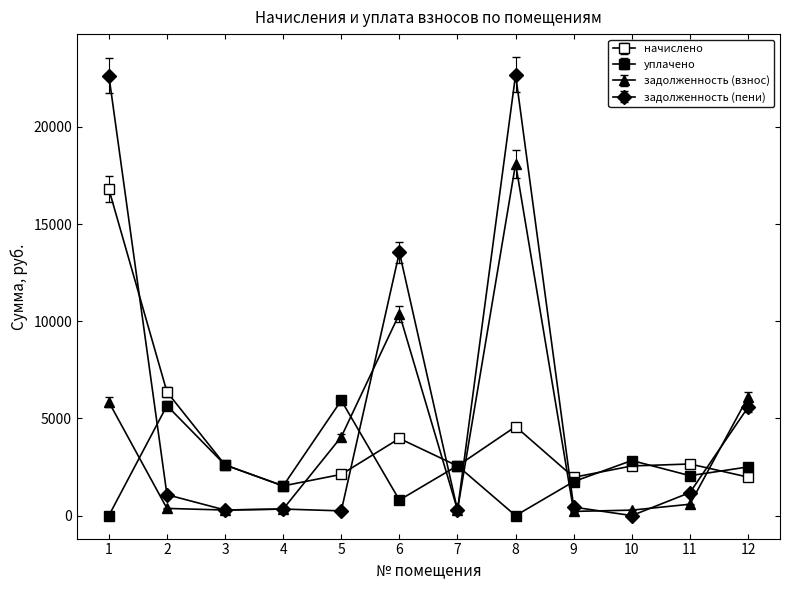

What is the value of the начислено point at the 8th from the left?

4583.0